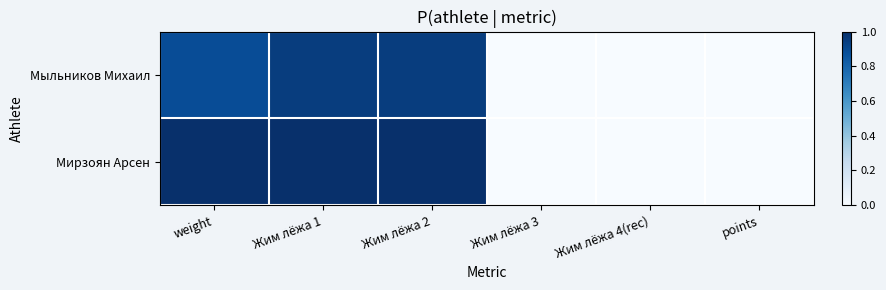

At which category is the sum across all series the highest?

Жим лёжа 1